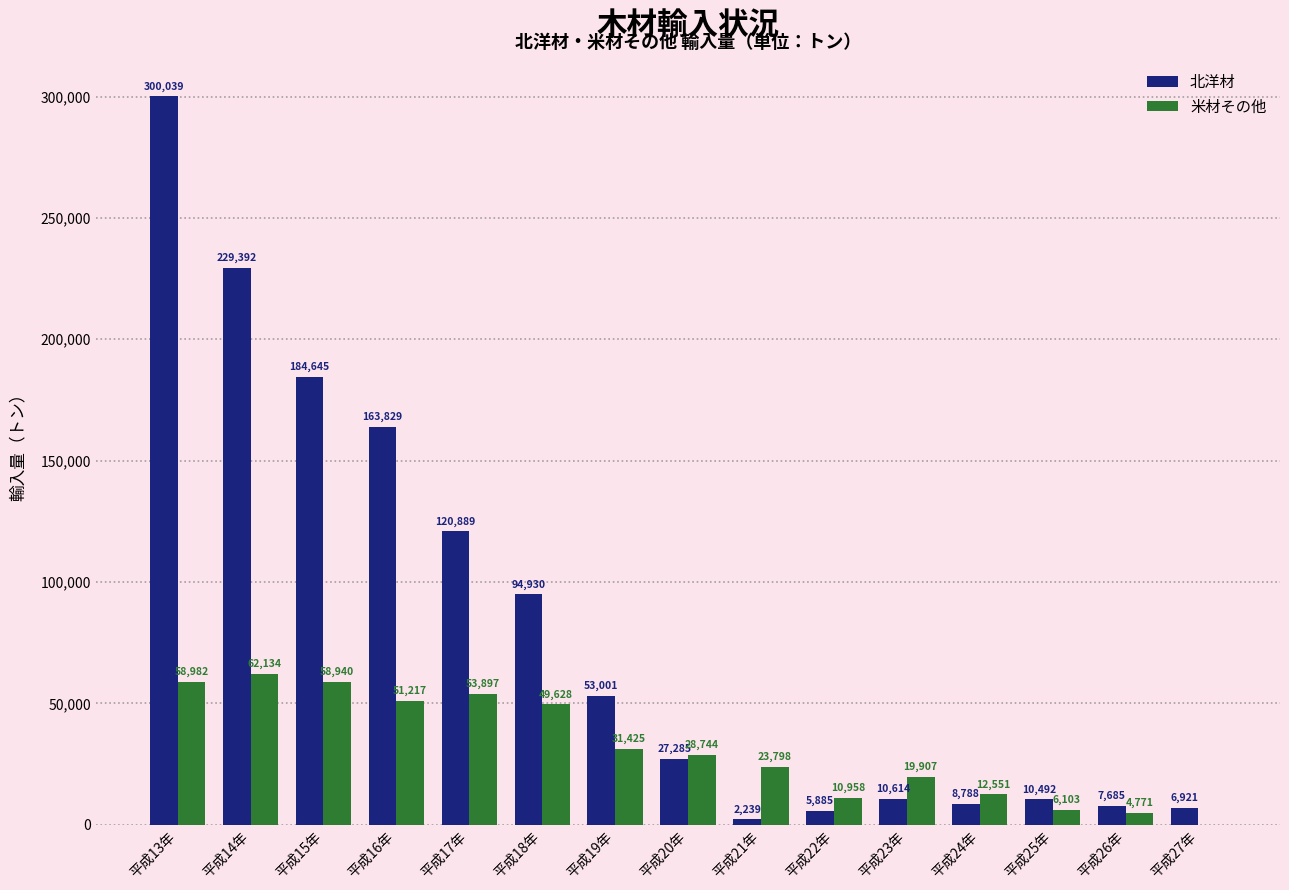

Reading right to left, extract all data points from this chart.

北洋材: 6921	7685	10492	8788	10614	5885	2239	27285	53001	94930	120889	163829	184645	229392	300039
米材その他: 0	4771	6103	12551	19907	10958	23798	28744	31425	49628	53897	51217	58940	62134	58982